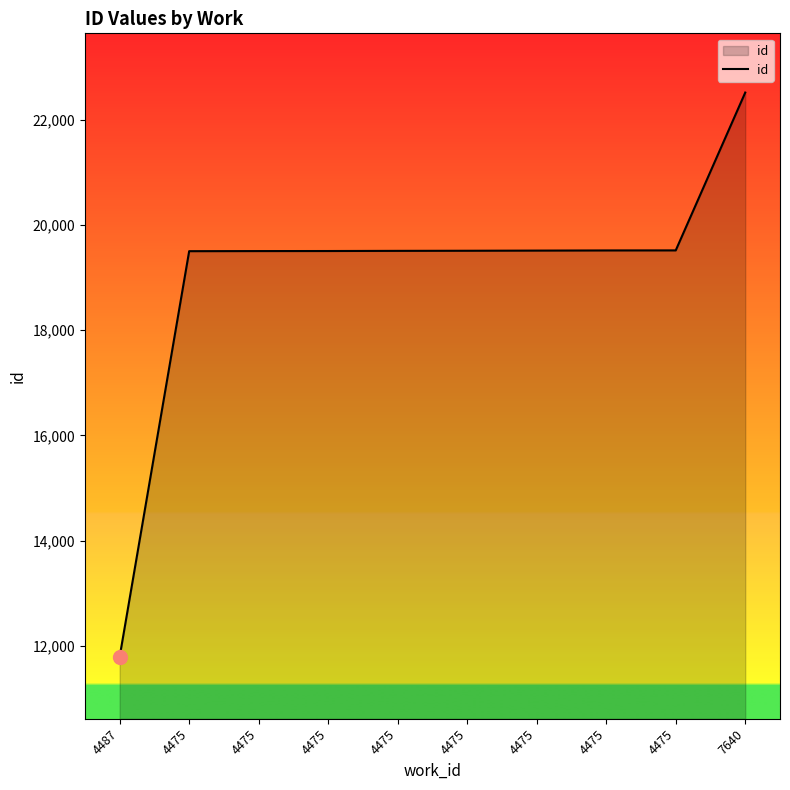

True or false: the data shows 27380 at 4475.

False